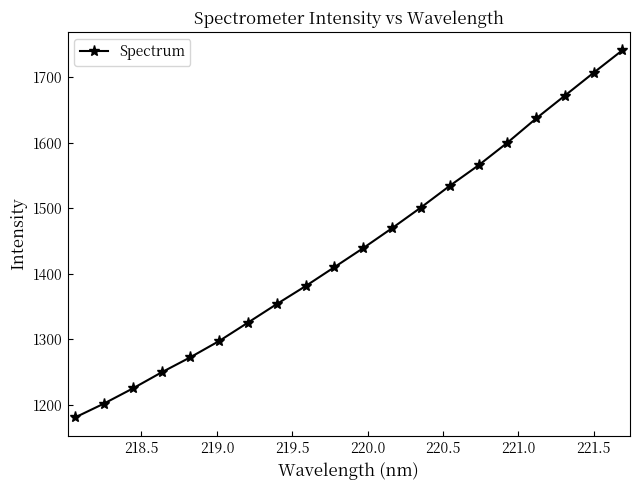

True or false: there are more than 0 points higher than both neighbors.

False